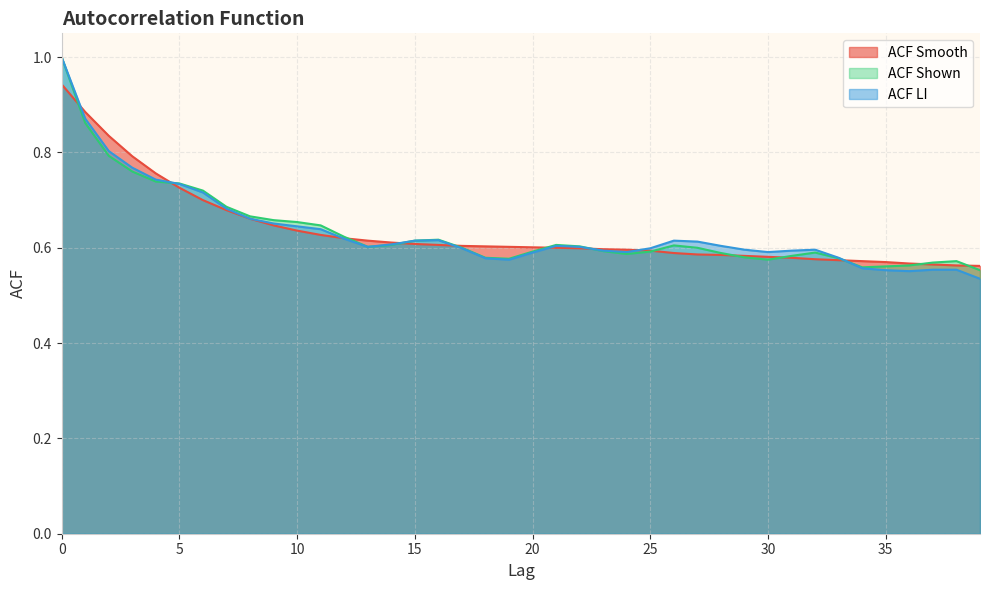

Between 8 and 7, which is larger?

7